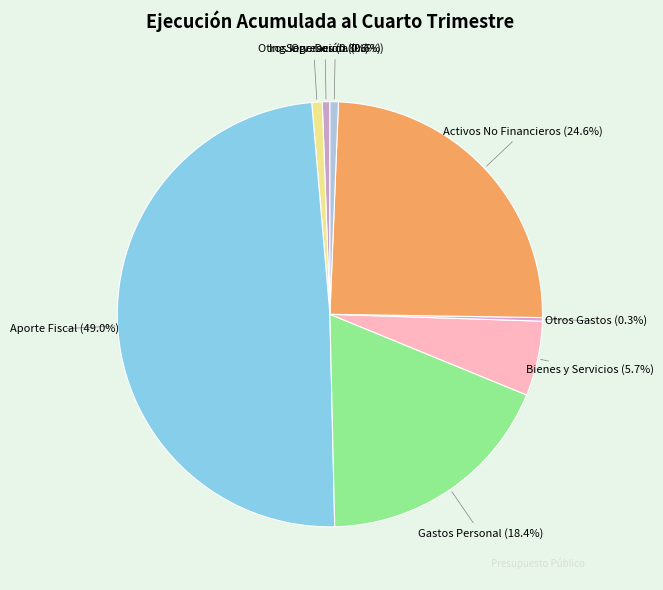

What is the largest slice in the pie chart?

Aporte Fiscal